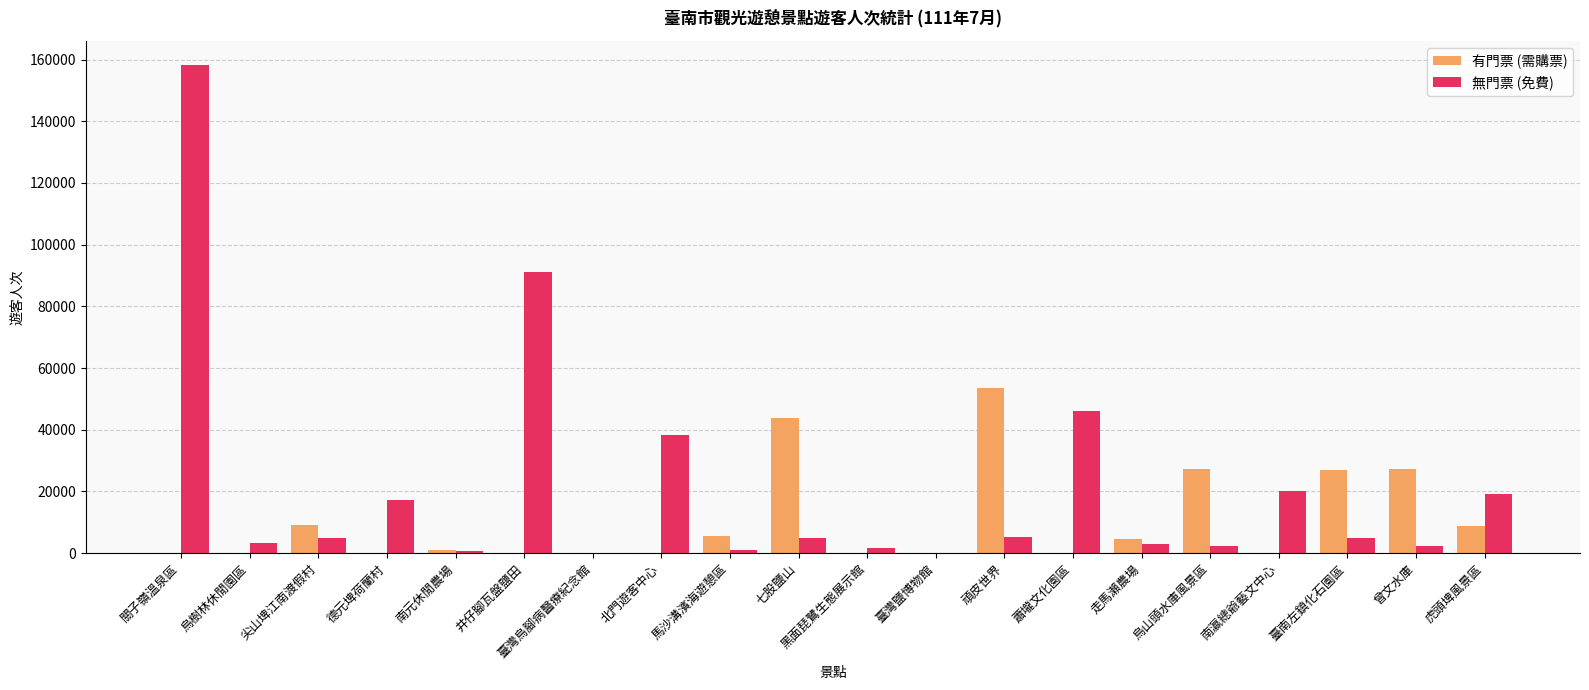

What are all the series names shown in the legend?

有門票 (需購票), 無門票 (免費)